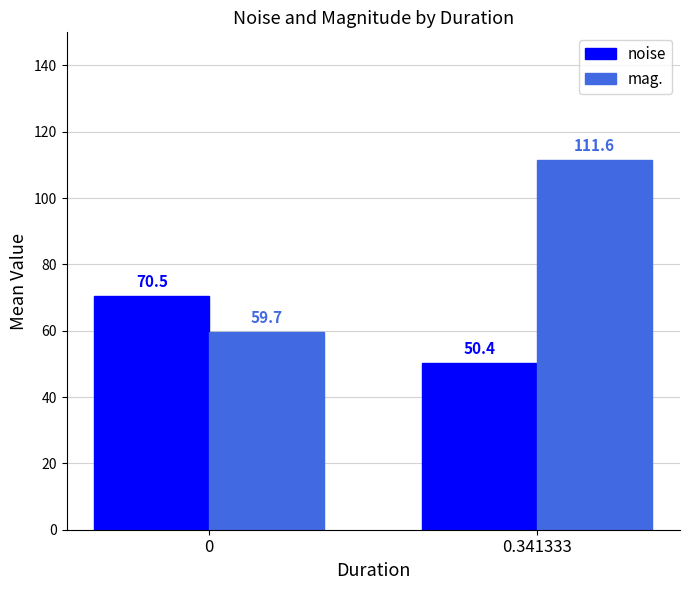

At which label does mag. reach its peak?

0.341333